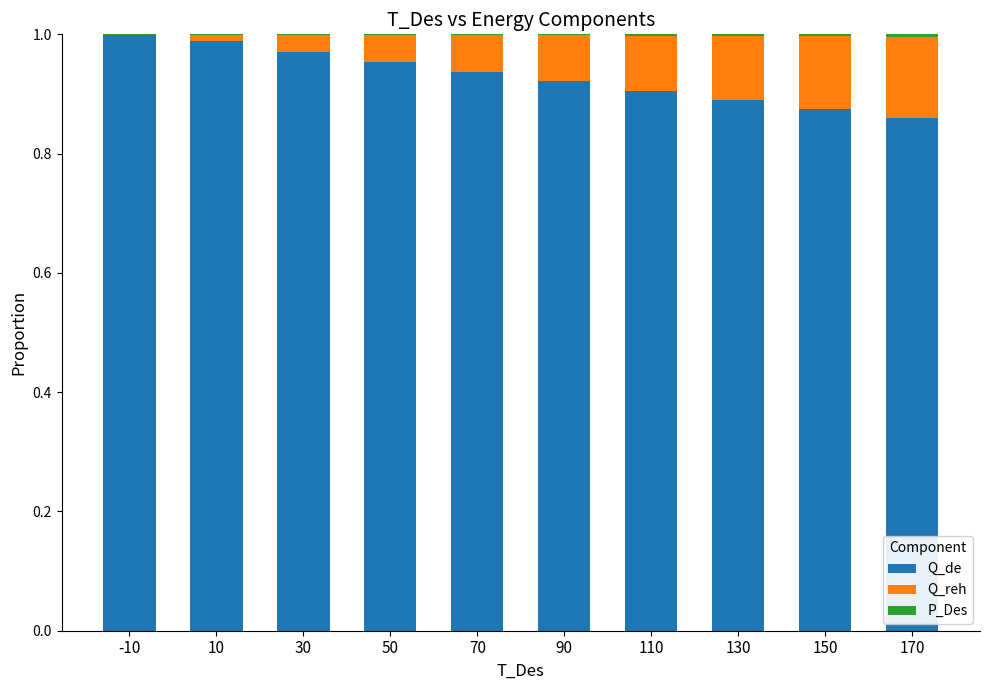

What is the sum of all Q_de values?

9.3